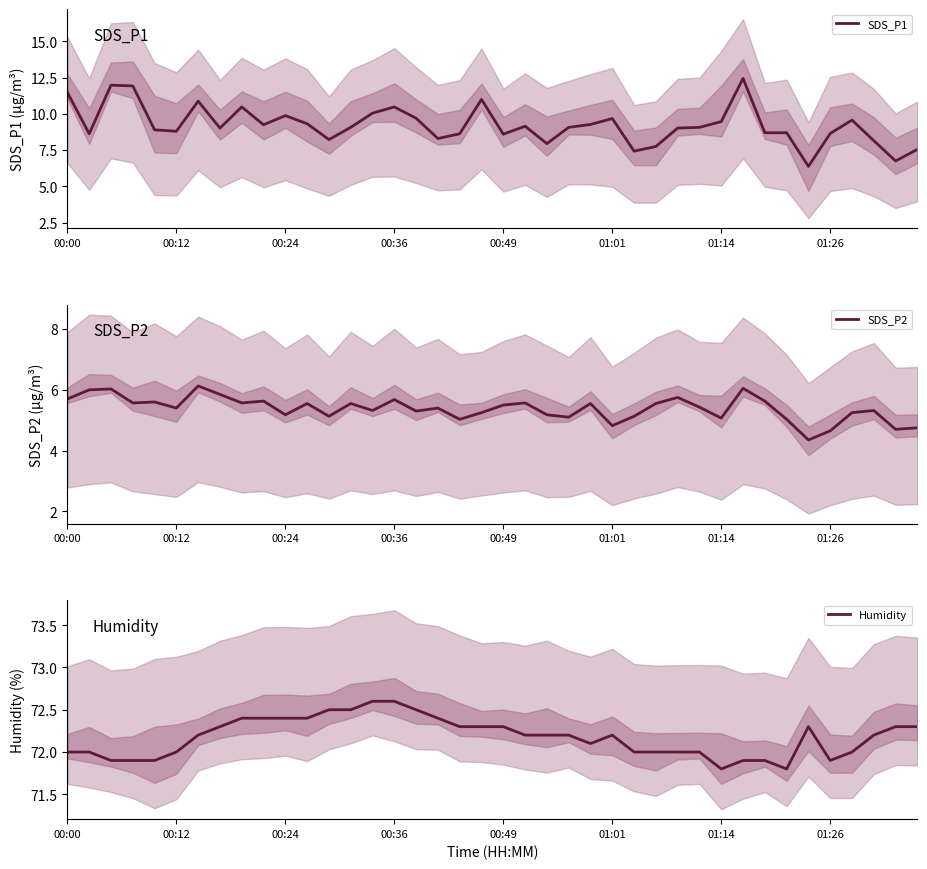

What is the average value of the Humidity series?

72.2